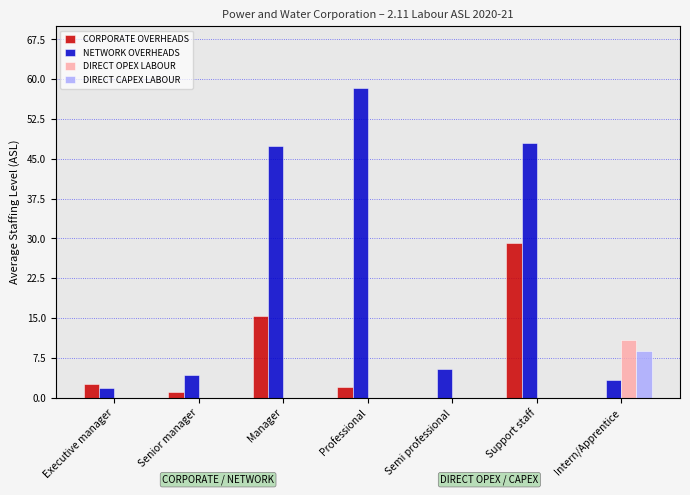

What is the average value of the NETWORK OVERHEADS series?

24.1